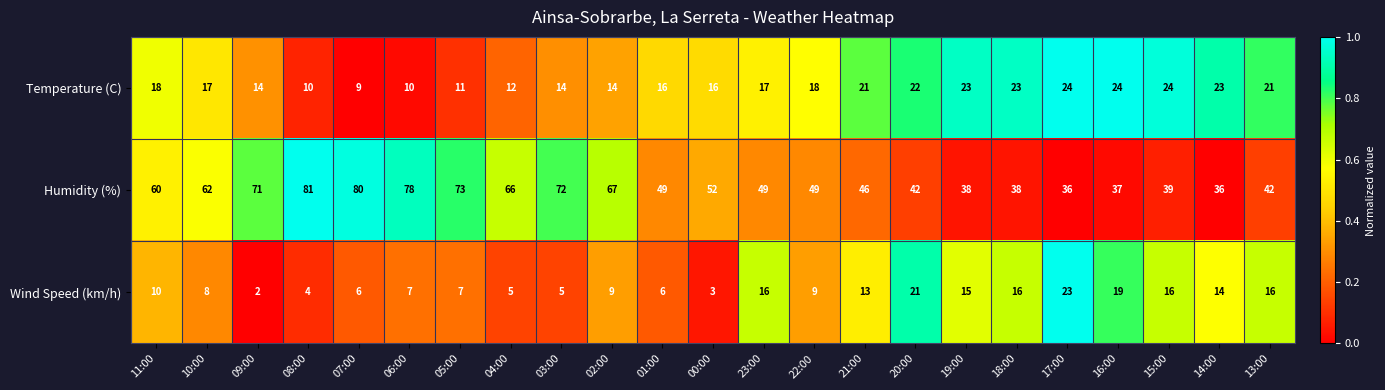

What is the total value across all series at 23:00?

82